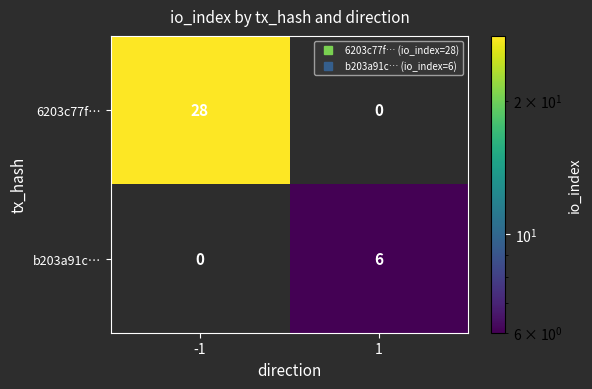

Reading right to left, extract all data points from this chart.

6203c77f…: 0	28
b203a91c…: 6	0